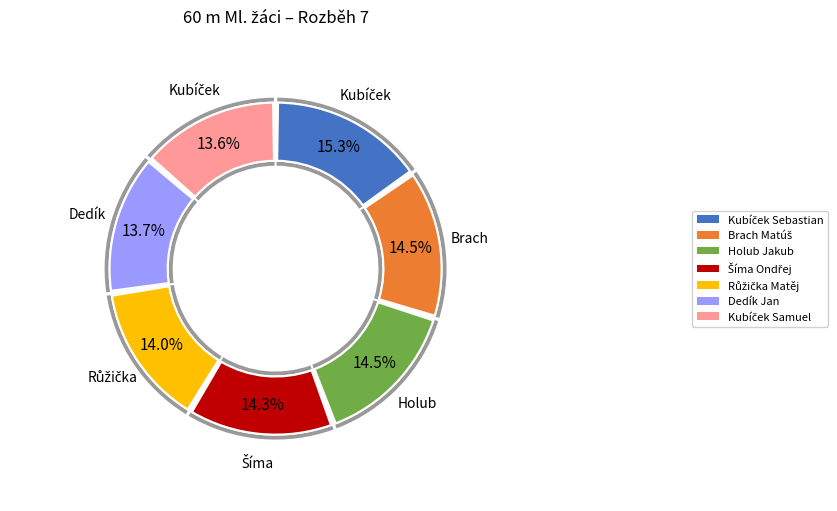

To the nearest percent, what is the average slice percentage?

14%